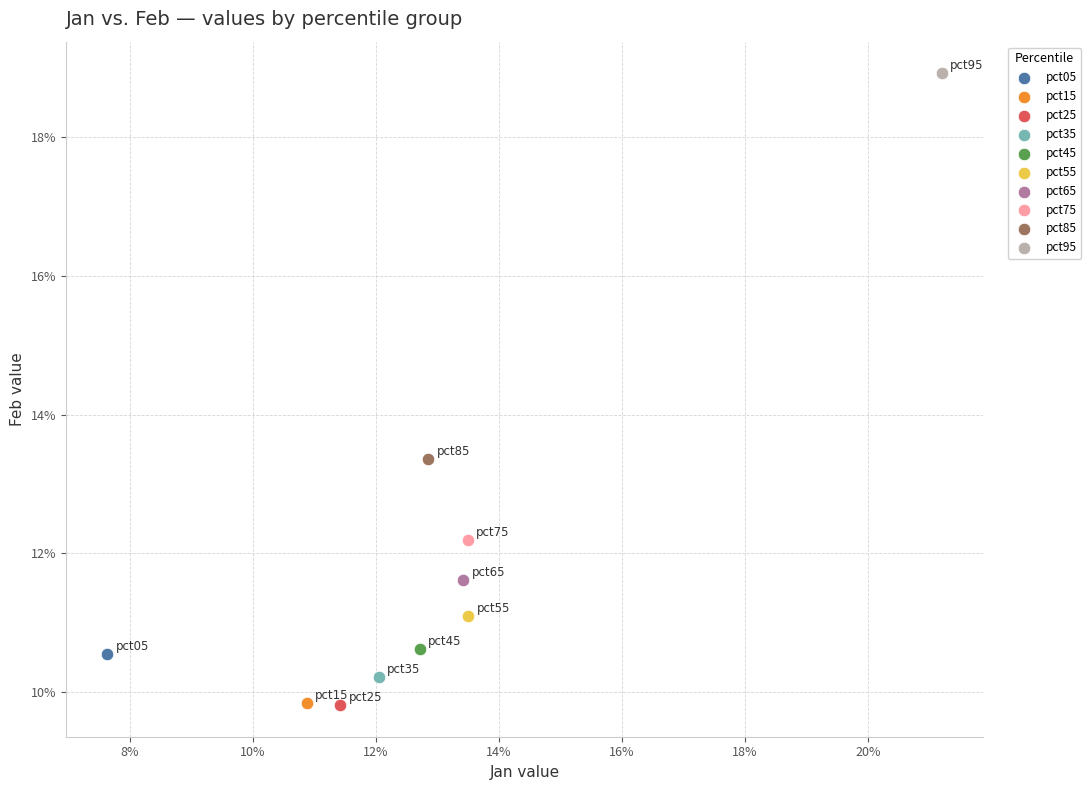

What are all the series names shown in the legend?

pct05, pct15, pct25, pct35, pct45, pct55, pct65, pct75, pct85, pct95